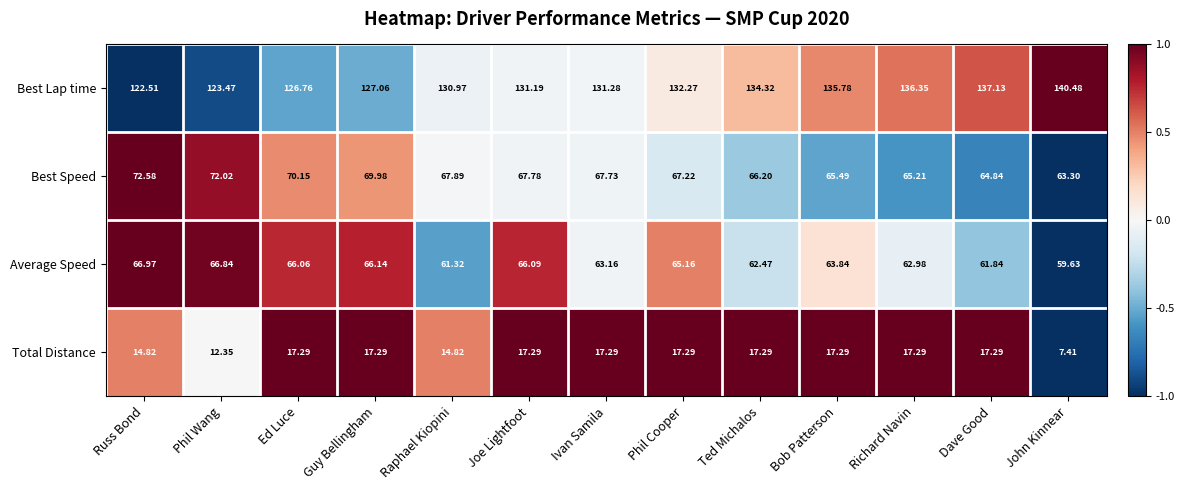

List the labels in order of Best Lap time value, smallest first.

Russ Bond, Phil Wang, Ed Luce, Guy Bellingham, Raphael Kiopini, Joe Lightfoot, Ivan Samila, Phil Cooper, Ted Michalos, Bob Patterson, Richard Navin, Dave Good, John Kinnear